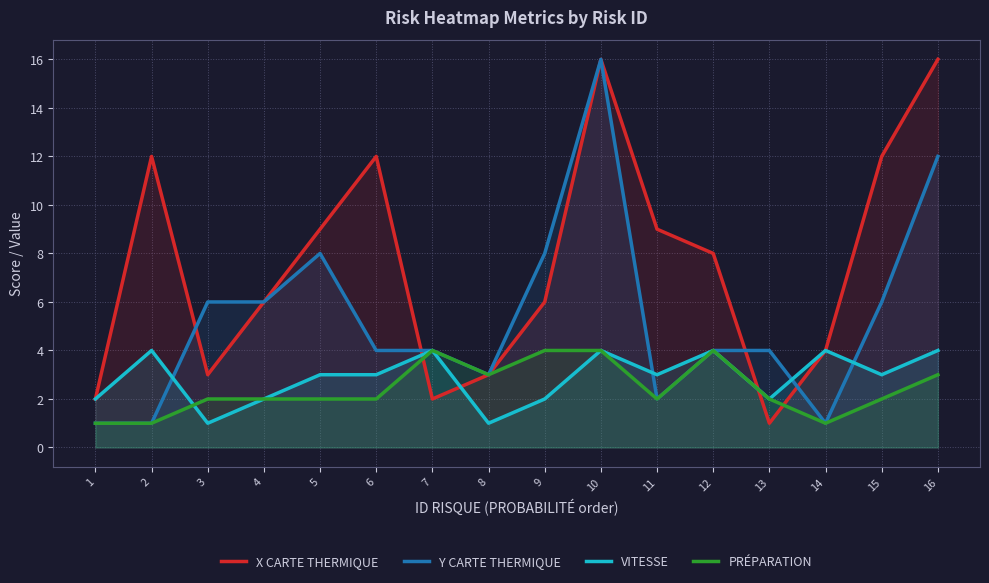

After their last crossing, which series has the higher values: Y CARTE THERMIQUE or VITESSE?

Y CARTE THERMIQUE